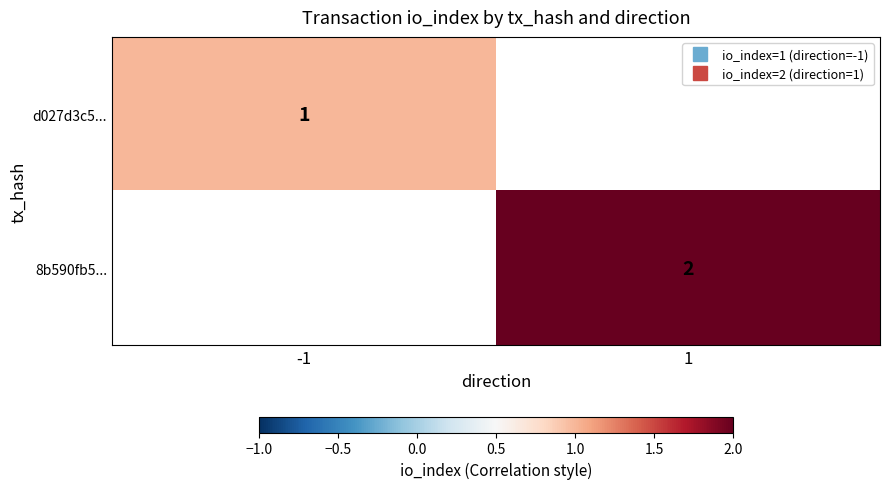

List the labels in order of d027d3c5... value, smallest first.

-1, 1